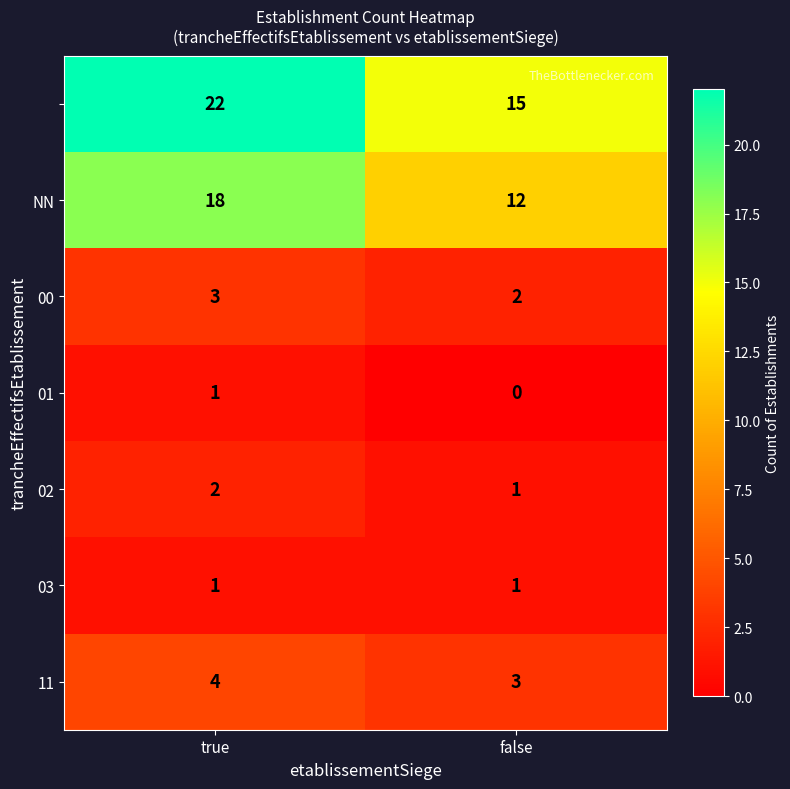

What is the spread (max minus min) of values at true?

21